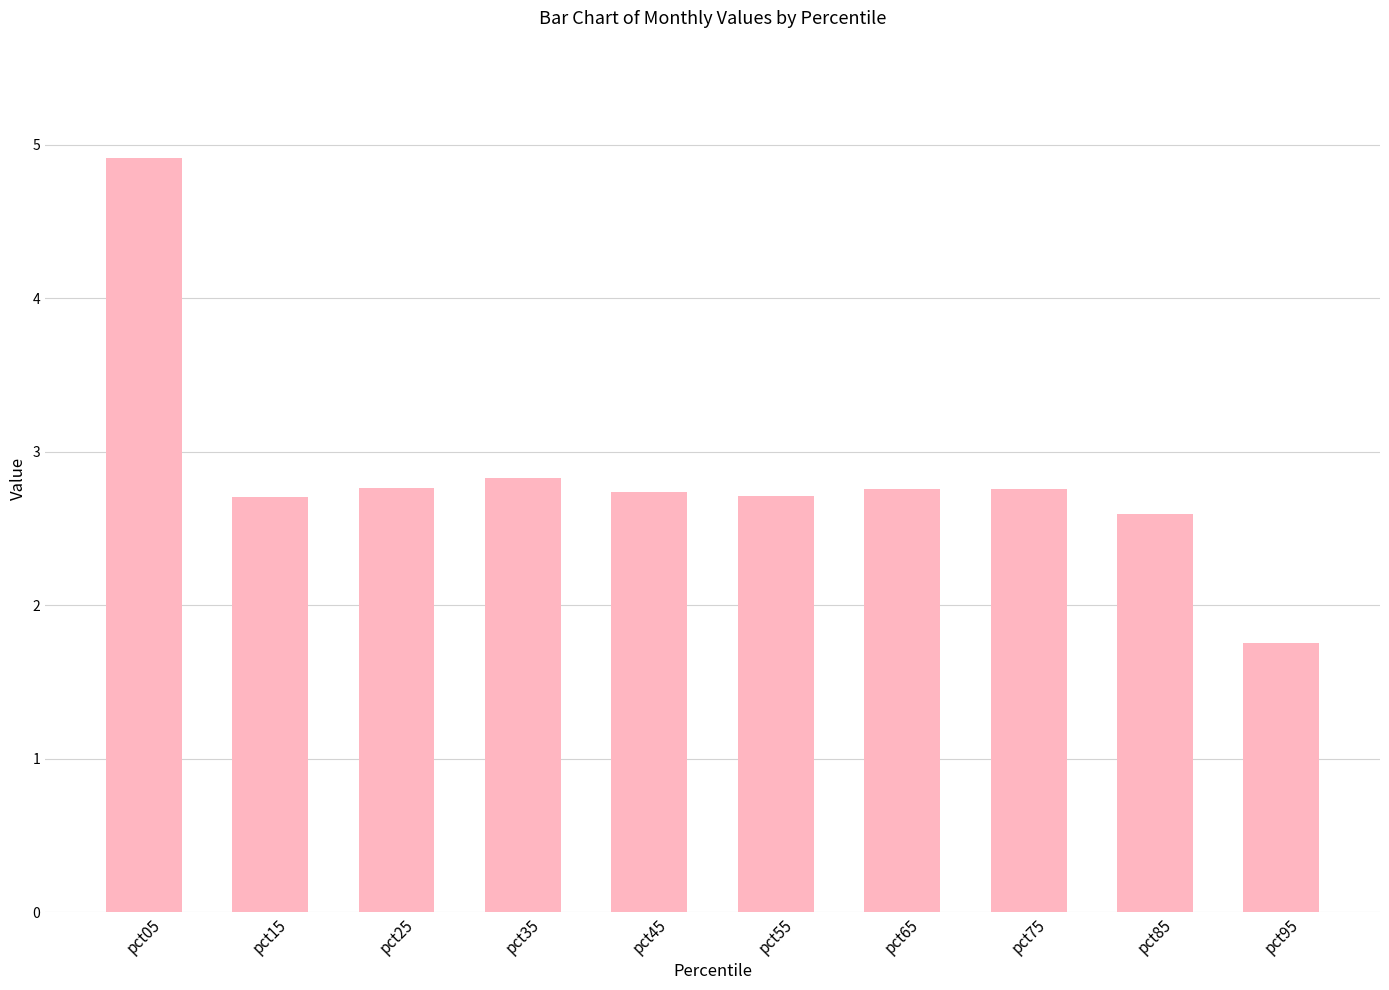

What is the difference between the maximum and minimum values?

3.2